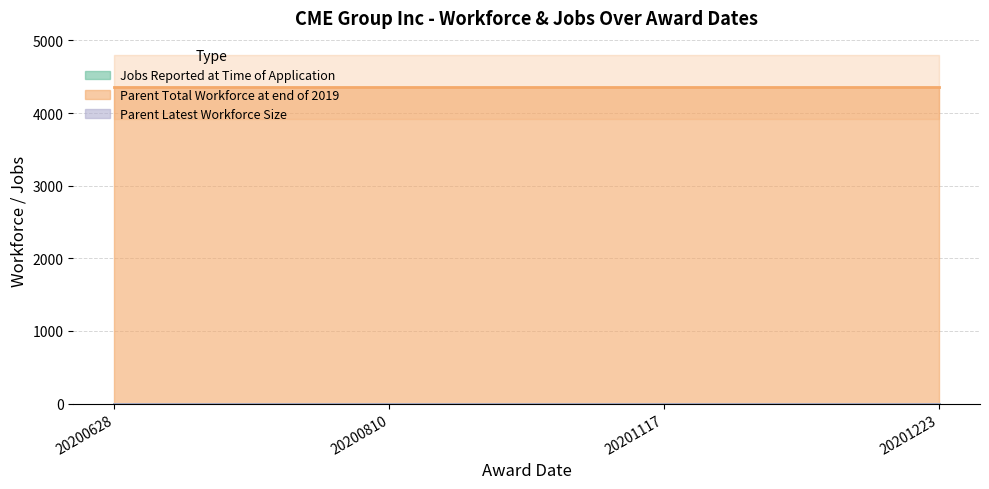

True or false: Parent Total Workforce at end of 2019 and Jobs Reported at Time of Application cross at least once.

False